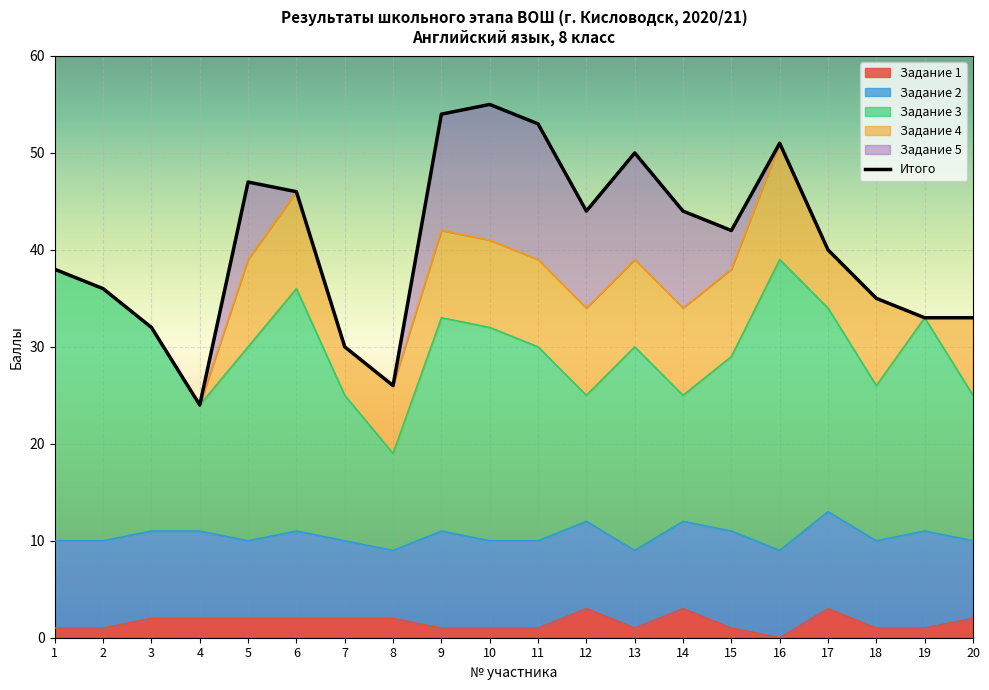

At which category does the data reach its first local valley?

4